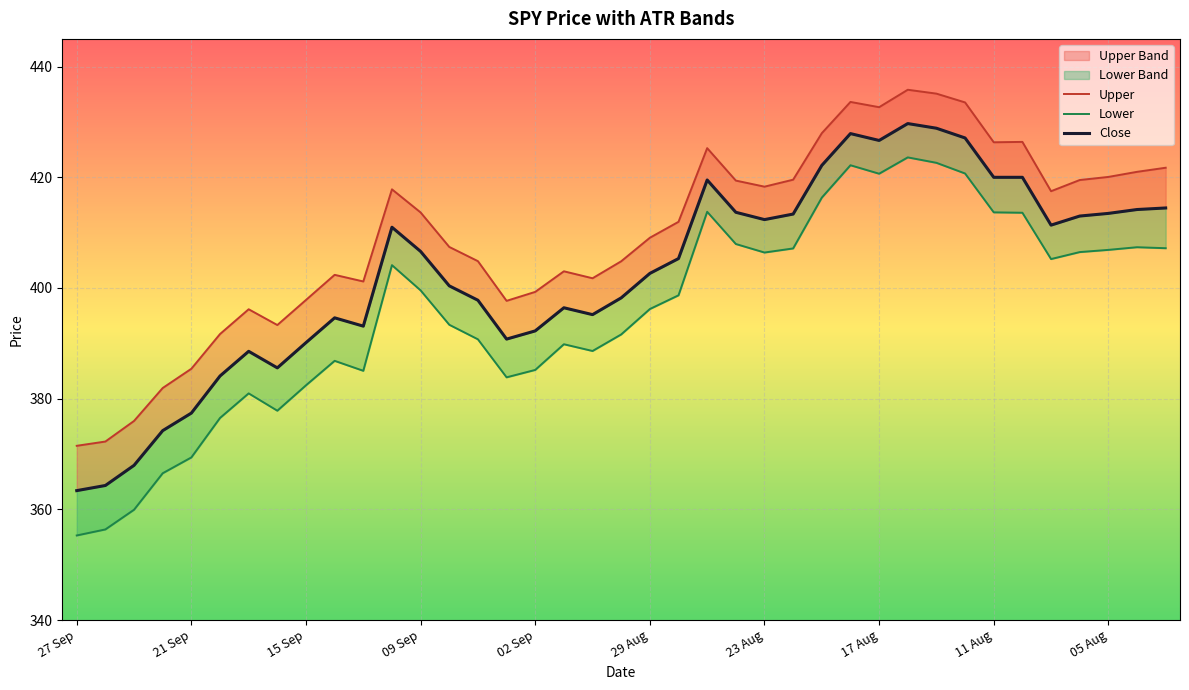

True or false: Lower and Upper intersect in this chart.

False